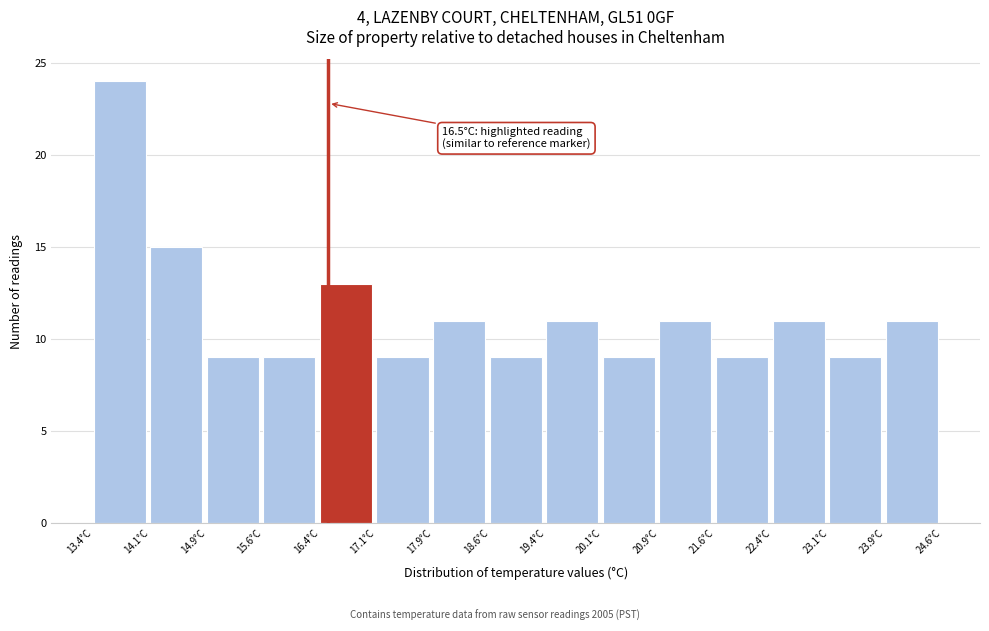

Which range on the x-axis has the tallest bar?

13.4 to 14.1